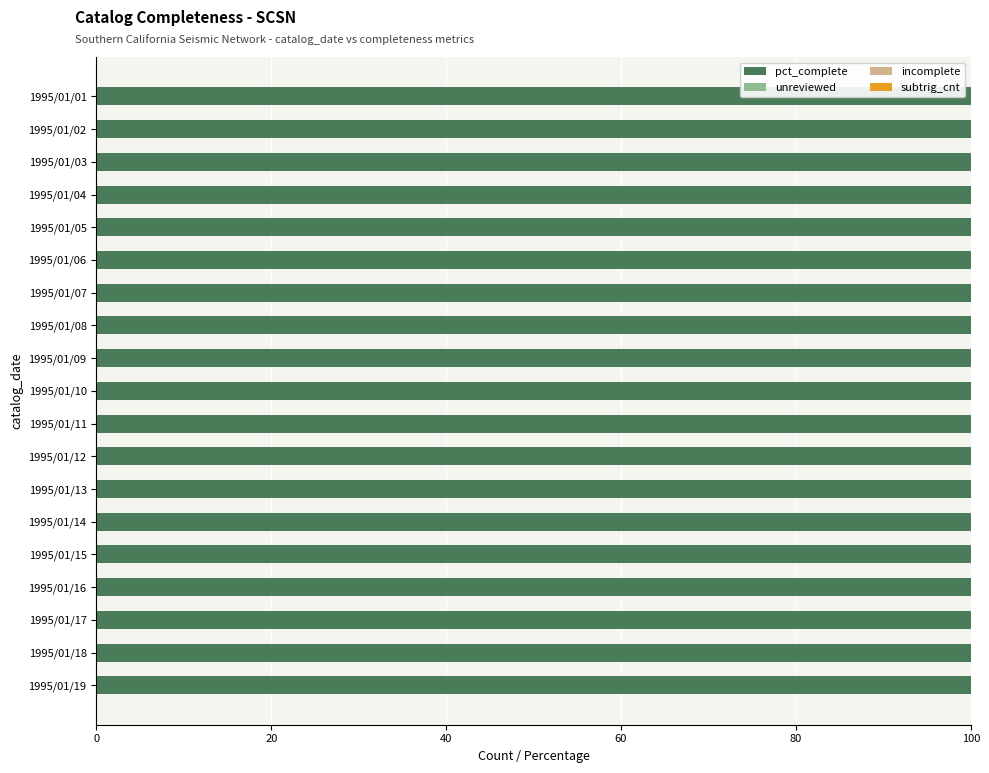

Rank the categories by unreviewed value from lowest to highest.

1995/01/01, 1995/01/02, 1995/01/03, 1995/01/04, 1995/01/05, 1995/01/06, 1995/01/07, 1995/01/08, 1995/01/09, 1995/01/10, 1995/01/11, 1995/01/12, 1995/01/13, 1995/01/14, 1995/01/15, 1995/01/16, 1995/01/17, 1995/01/18, 1995/01/19